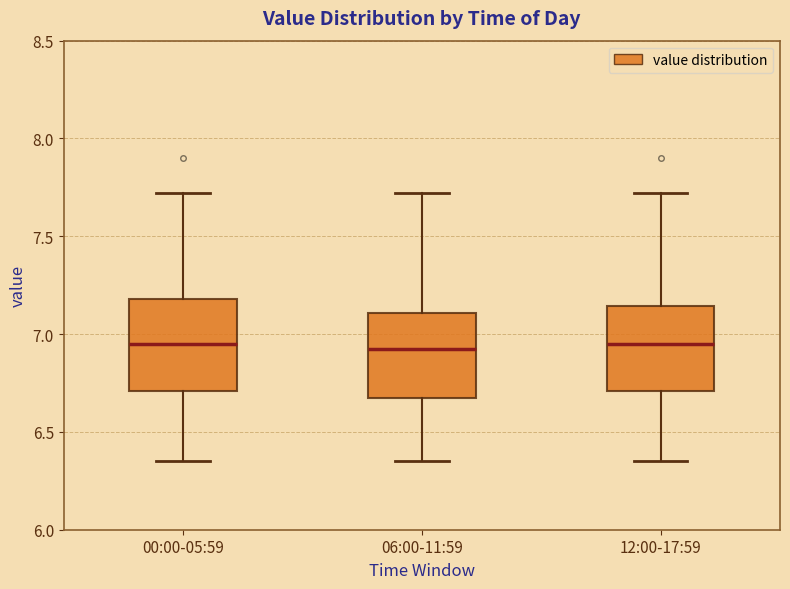

Reading left to right, transcribe this box plot: for each box, give where its median line is, the range the box spans, and where its two whiskers end, as read against the y-axis. The values are not printed on the chart, so give them approximately, as read against the axis.

00:00-05:59: median 6.95, box 6.70 to 7.20, whiskers 6.35 to 7.70
06:00-11:59: median 6.95, box 6.65 to 7.10, whiskers 6.35 to 7.70
12:00-17:59: median 6.95, box 6.70 to 7.15, whiskers 6.35 to 7.70